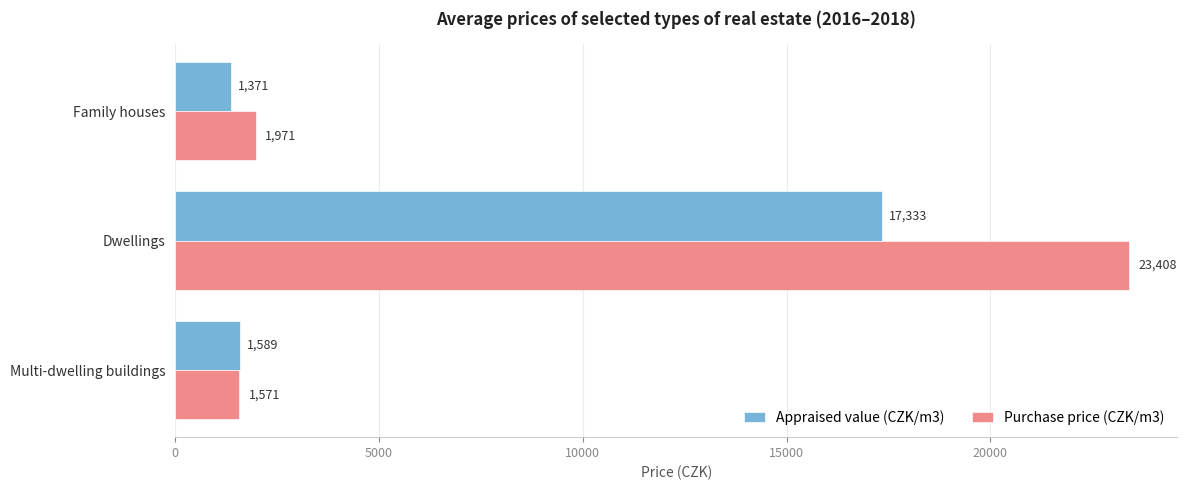

Which series has the widest spread of values?

Purchase price (CZK/m3)